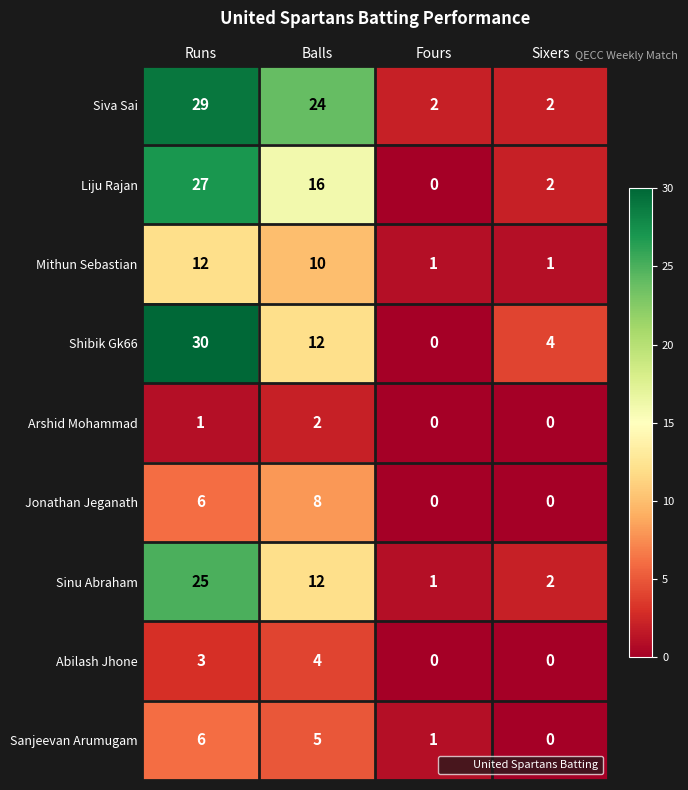

At which category is the sum across all series the highest?

Runs